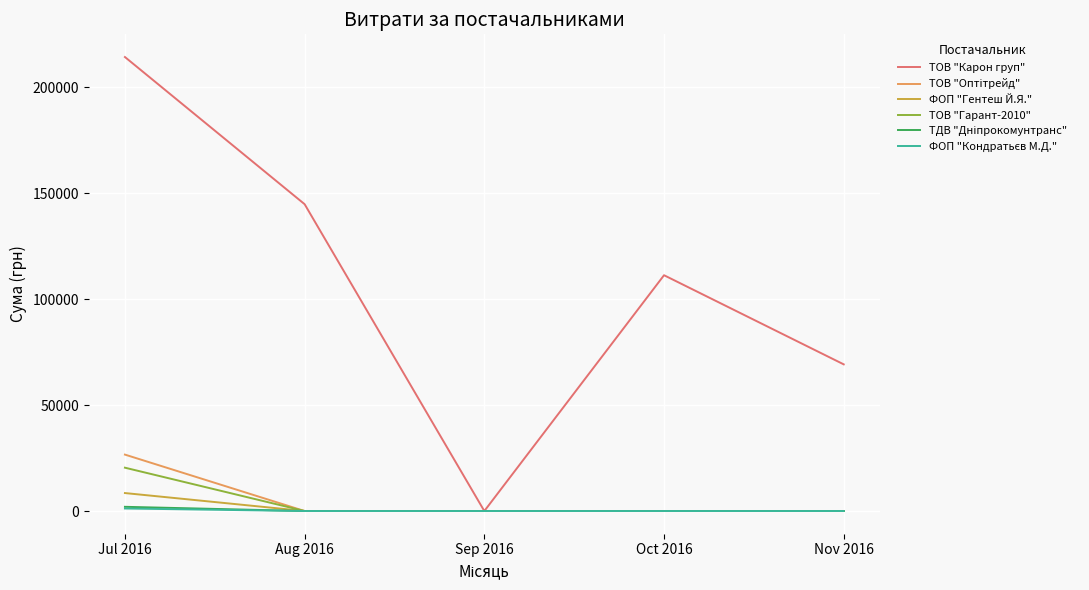

Which series has the widest spread of values?

ТОВ "Карон груп"